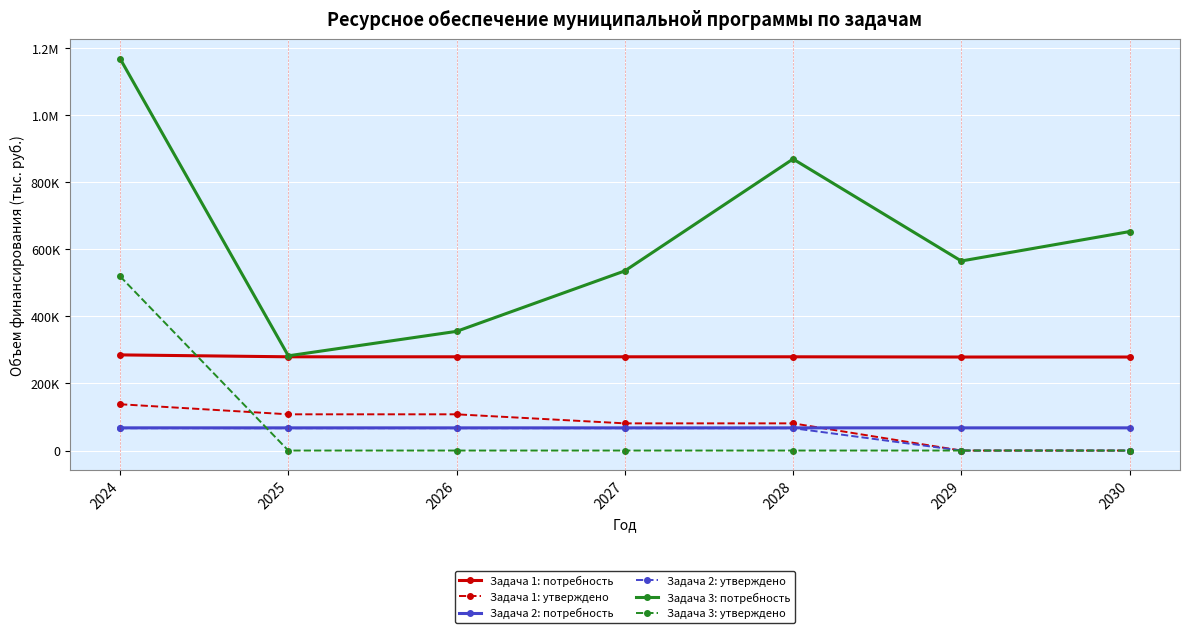

What are all the series names shown in the legend?

Задача 1: потребность, Задача 1: утверждено, Задача 2: потребность, Задача 2: утверждено, Задача 3: потребность, Задача 3: утверждено